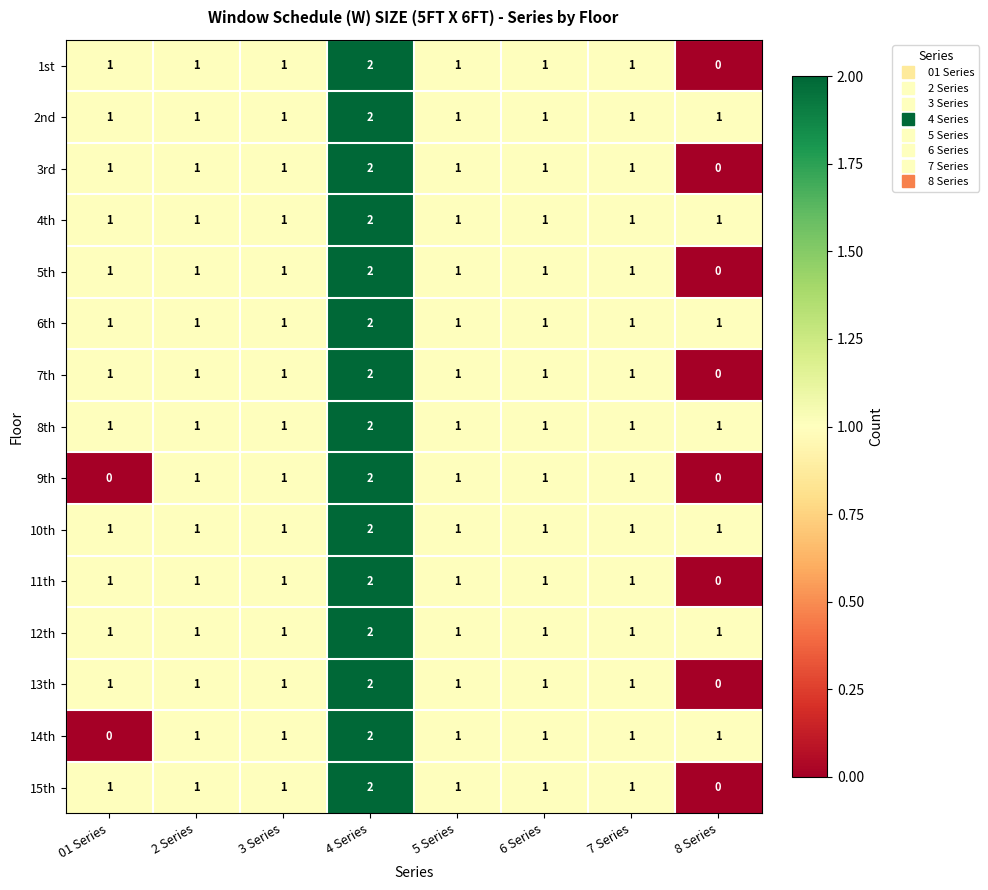

Count the 10th values in the range 1 to 2.

8